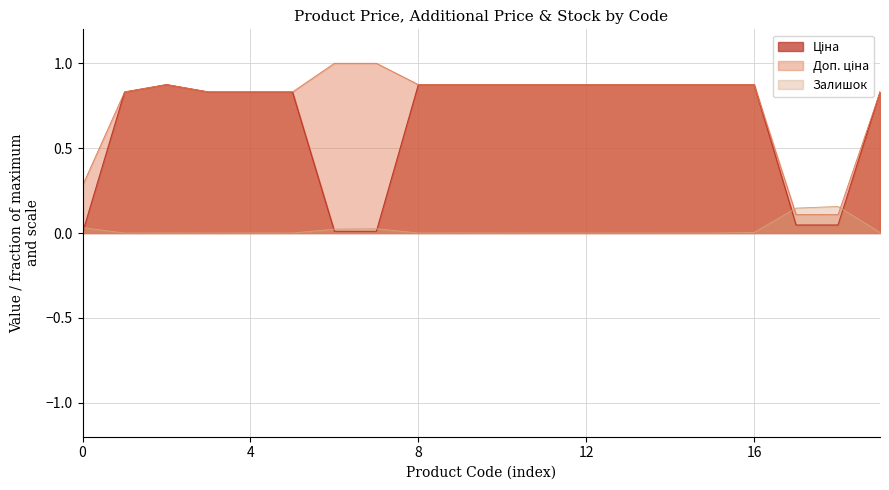

Which series has the largest total across all categories?

Доп. ціна